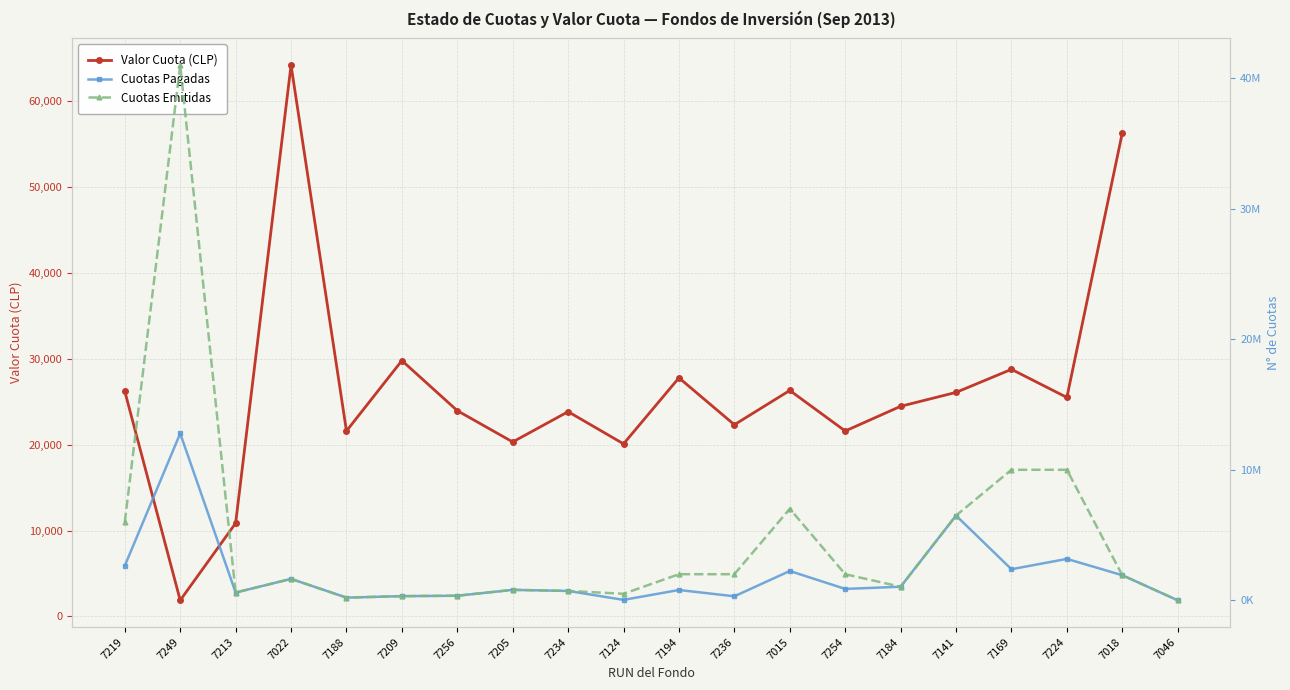

What is the difference between the Cuotas Pagadas values at 7018 and 7015?

323728.0